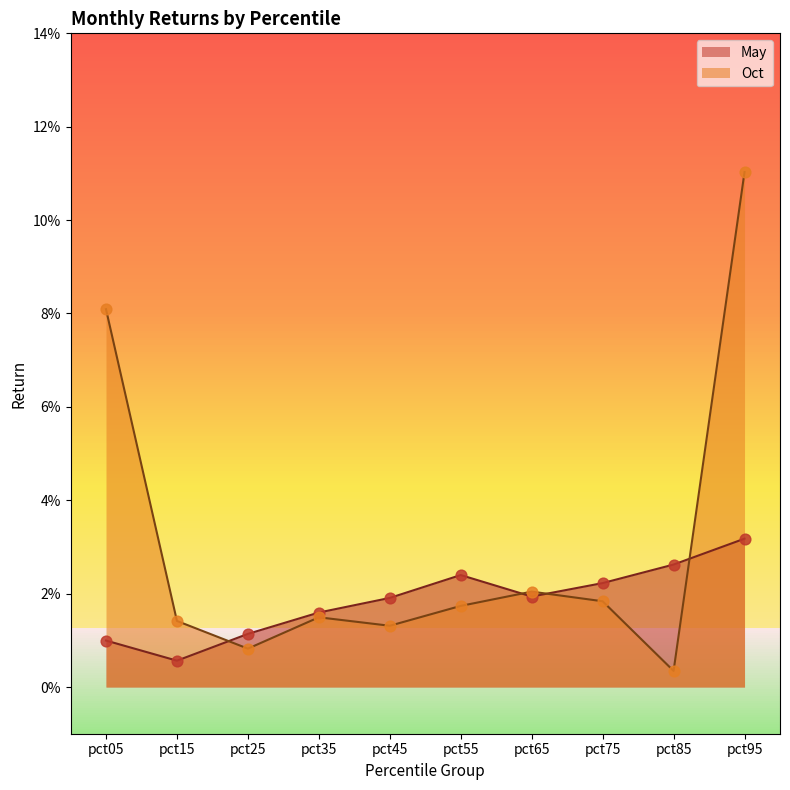

At how many categories does at least one series exceed 0?

10